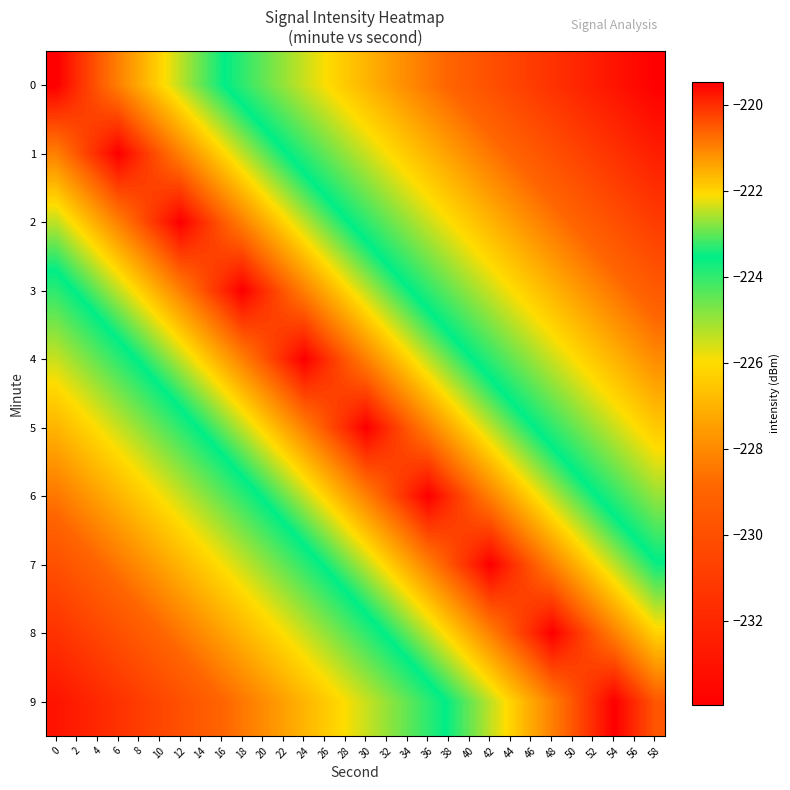

Reading left to right, transcribe all the data shown in this chart.

0: 0=-219.5	2=-220.0	4=-220.5	6=-221.0	8=-221.5	10=-222.0	12=-222.5	14=-223.0	16=-223.5	18=-224.0	20=-224.5	22=-225.0	24=-225.5	26=-226.0	28=-226.5	30=-227.0	32=-227.5	34=-228.0	36=-228.5	38=-229.0	40=-229.5	42=-230.0	44=-230.5	46=-231.0	48=-231.5	50=-232.0	52=-232.5	54=-233.0	56=-233.5	58=-234.0
1: 0=-221.0	2=-220.5	4=-220.0	6=-219.5	8=-220.0	10=-220.5	12=-221.0	14=-221.5	16=-222.0	18=-222.5	20=-223.0	22=-223.5	24=-224.0	26=-224.5	28=-225.0	30=-225.5	32=-226.0	34=-226.5	36=-227.0	38=-227.5	40=-228.0	42=-228.5	44=-229.0	46=-229.5	48=-230.0	50=-230.5	52=-231.0	54=-231.5	56=-232.0	58=-232.5
2: 0=-222.5	2=-222.0	4=-221.5	6=-221.0	8=-220.5	10=-220.0	12=-219.5	14=-220.0	16=-220.5	18=-221.0	20=-221.5	22=-222.0	24=-222.5	26=-223.0	28=-223.5	30=-224.0	32=-224.5	34=-225.0	36=-225.5	38=-226.0	40=-226.5	42=-227.0	44=-227.5	46=-228.0	48=-228.5	50=-229.0	52=-229.5	54=-230.0	56=-230.5	58=-231.0
3: 0=-224.0	2=-223.5	4=-223.0	6=-222.5	8=-222.0	10=-221.5	12=-221.0	14=-220.5	16=-220.0	18=-219.5	20=-220.0	22=-220.5	24=-221.0	26=-221.5	28=-222.0	30=-222.5	32=-223.0	34=-223.5	36=-224.0	38=-224.5	40=-225.0	42=-225.5	44=-226.0	46=-226.5	48=-227.0	50=-227.5	52=-228.0	54=-228.5	56=-229.0	58=-229.5
4: 0=-225.5	2=-225.0	4=-224.5	6=-224.0	8=-223.5	10=-223.0	12=-222.5	14=-222.0	16=-221.5	18=-221.0	20=-220.5	22=-220.0	24=-219.5	26=-220.0	28=-220.5	30=-221.0	32=-221.5	34=-222.0	36=-222.5	38=-223.0	40=-223.5	42=-224.0	44=-224.5	46=-225.0	48=-225.5	50=-226.0	52=-226.5	54=-227.0	56=-227.5	58=-228.0
5: 0=-227.0	2=-226.5	4=-226.0	6=-225.5	8=-225.0	10=-224.5	12=-224.0	14=-223.5	16=-223.0	18=-222.5	20=-222.0	22=-221.5	24=-221.0	26=-220.5	28=-220.0	30=-219.5	32=-220.0	34=-220.5	36=-221.0	38=-221.5	40=-222.0	42=-222.5	44=-223.0	46=-223.5	48=-224.0	50=-224.5	52=-225.0	54=-225.5	56=-226.0	58=-226.5
6: 0=-228.5	2=-228.0	4=-227.5	6=-227.0	8=-226.5	10=-226.0	12=-225.5	14=-225.0	16=-224.5	18=-224.0	20=-223.5	22=-223.0	24=-222.5	26=-222.0	28=-221.5	30=-221.0	32=-220.5	34=-220.0	36=-219.5	38=-220.0	40=-220.5	42=-221.0	44=-221.5	46=-222.0	48=-222.5	50=-223.0	52=-223.5	54=-224.0	56=-224.5	58=-225.0
7: 0=-230.0	2=-229.5	4=-229.0	6=-228.5	8=-228.0	10=-227.5	12=-227.0	14=-226.5	16=-226.0	18=-225.5	20=-225.0	22=-224.5	24=-224.0	26=-223.5	28=-223.0	30=-222.5	32=-222.0	34=-221.5	36=-221.0	38=-220.5	40=-220.0	42=-219.5	44=-220.0	46=-220.5	48=-221.0	50=-221.5	52=-222.0	54=-222.5	56=-223.0	58=-223.5
8: 0=-231.5	2=-231.0	4=-230.5	6=-230.0	8=-229.5	10=-229.0	12=-228.5	14=-228.0	16=-227.5	18=-227.0	20=-226.5	22=-226.0	24=-225.5	26=-225.0	28=-224.5	30=-224.0	32=-223.5	34=-223.0	36=-222.5	38=-222.0	40=-221.5	42=-221.0	44=-220.5	46=-220.0	48=-219.5	50=-220.0	52=-220.5	54=-221.0	56=-221.5	58=-222.0
9: 0=-233.0	2=-232.5	4=-232.0	6=-231.5	8=-231.0	10=-230.5	12=-230.0	14=-229.5	16=-229.0	18=-228.5	20=-228.0	22=-227.5	24=-227.0	26=-226.5	28=-226.0	30=-225.5	32=-225.0	34=-224.5	36=-224.0	38=-223.5	40=-223.0	42=-222.5	44=-222.0	46=-221.5	48=-221.0	50=-220.5	52=-220.0	54=-219.5	56=-220.0	58=-220.5